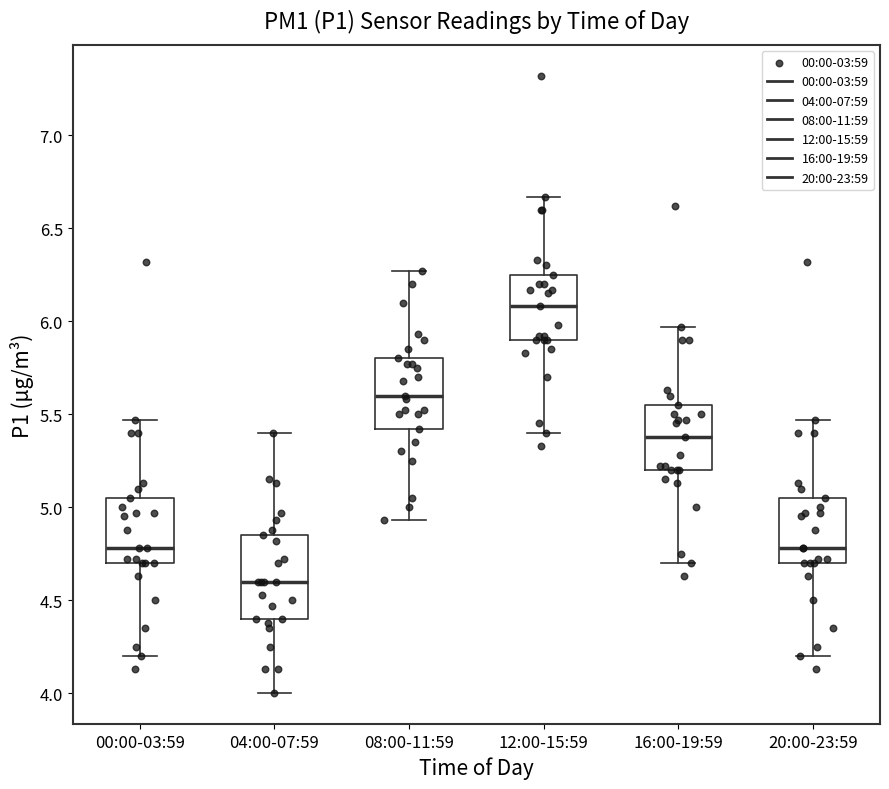

Which box's median line is the lowest?

04:00-07:59